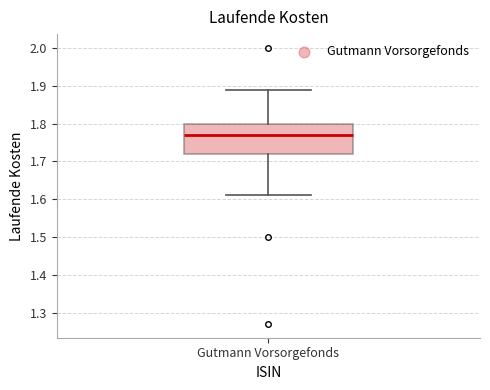

Read this box plot against the y-axis: the position of the median line, the range covered by the box, and the ends of both whiskers. The values are not printed on the chart, so give them approximately, as read against the axis.

median 1.77, box 1.72 to 1.80, whiskers 1.61 to 1.89